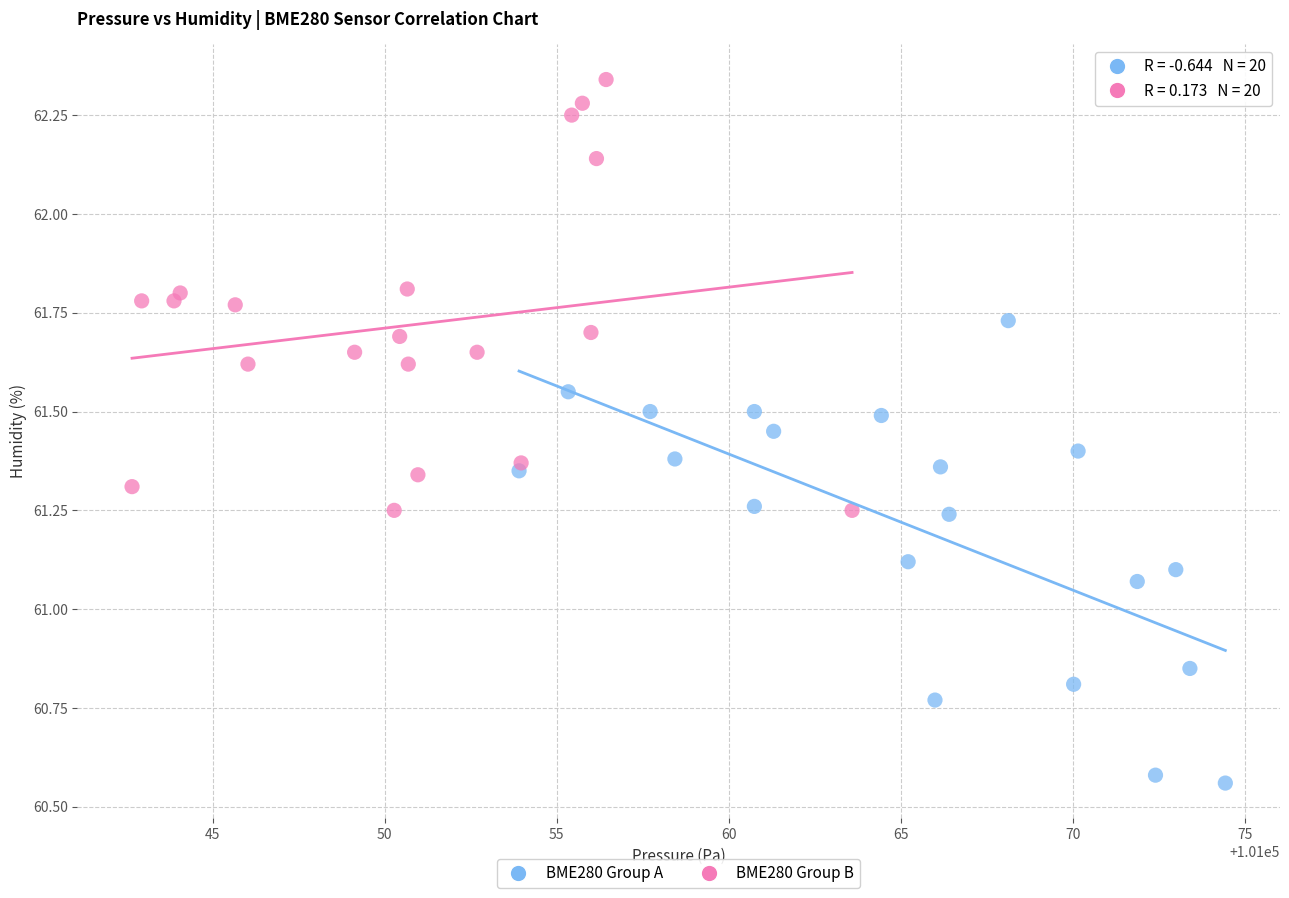

Which series contains the highest Y value?

BME280 Group B